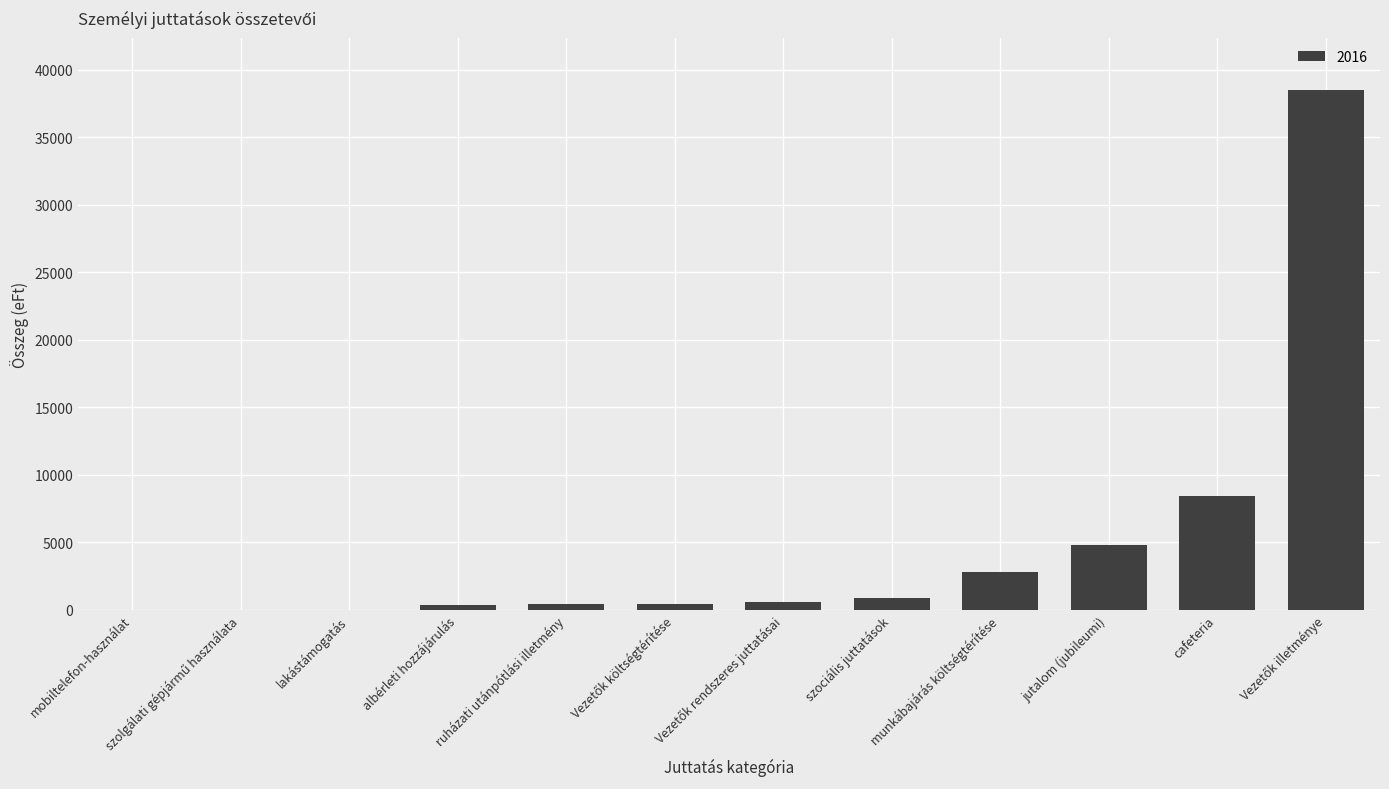

What is the maximum value shown in the chart?

38519